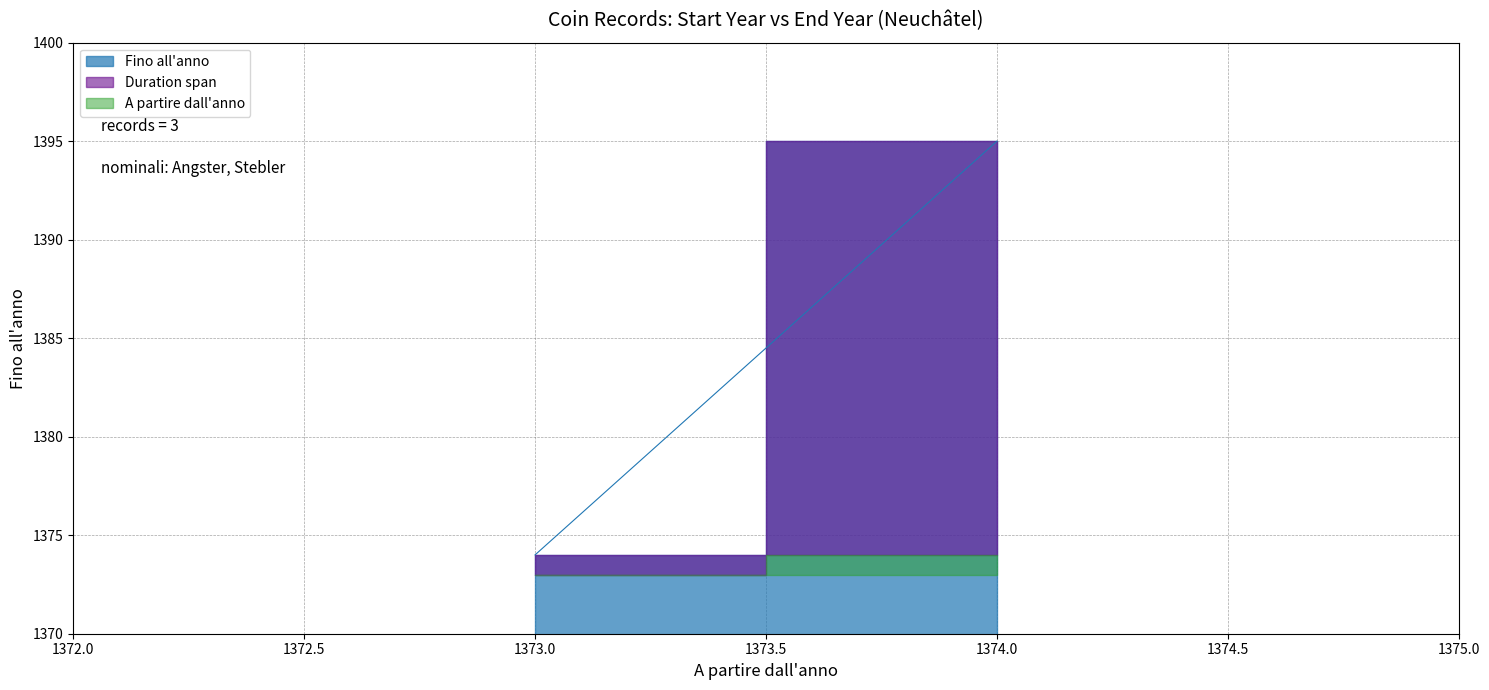

How many data points does each series have?

3